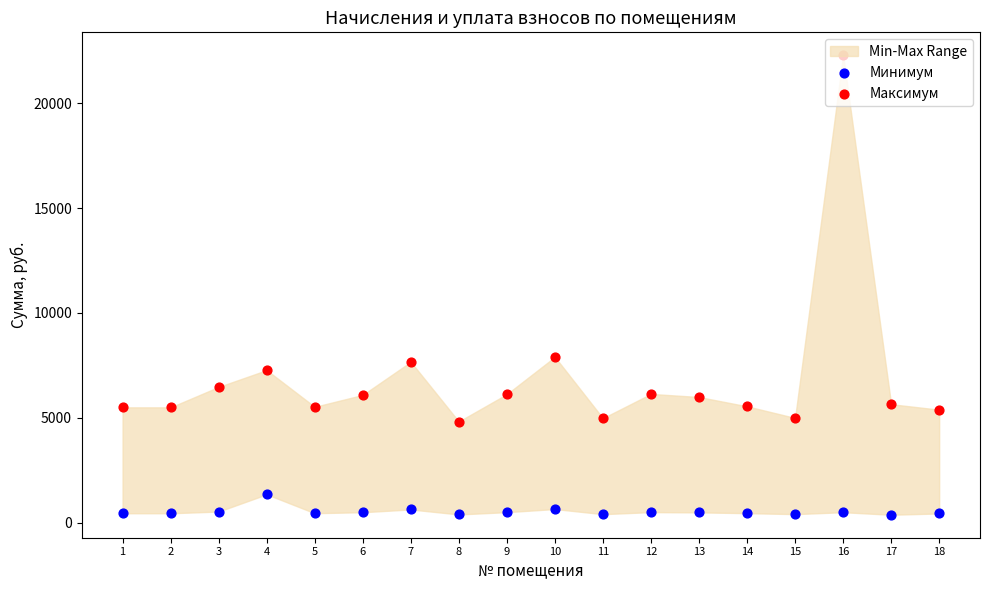

At how many categories does at least one series exceed 21686?

1